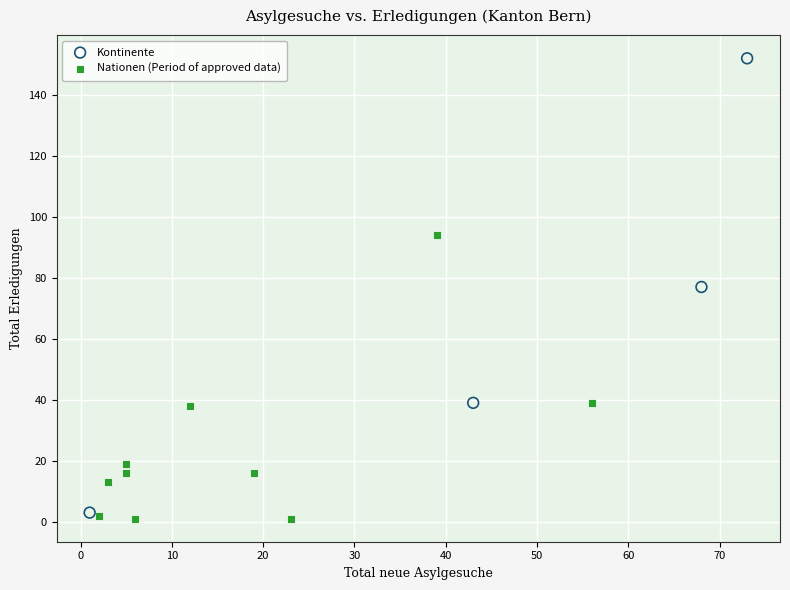

Which series contains the highest Y value?

Kontinente